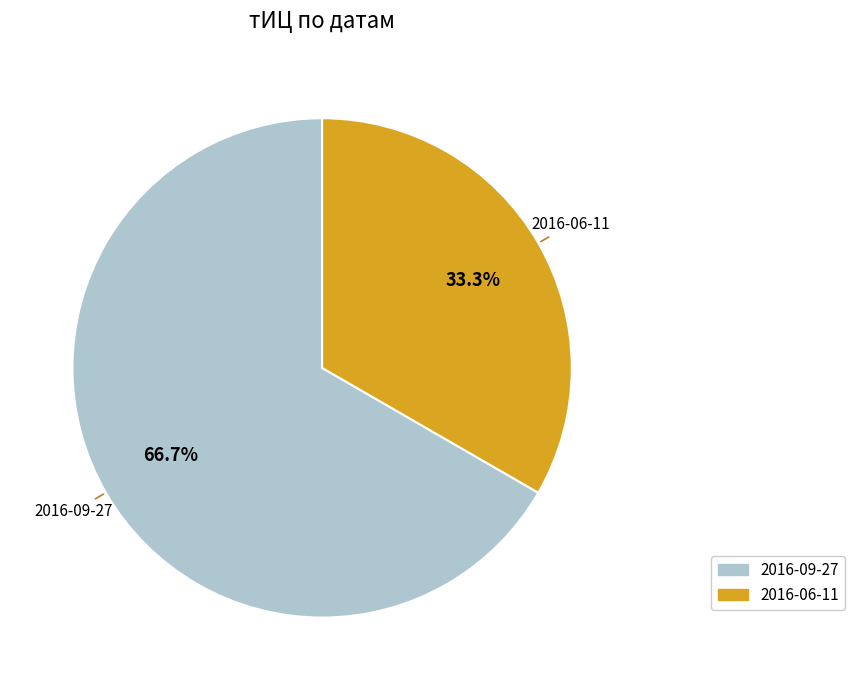

Does any single category account for the majority?

Yes